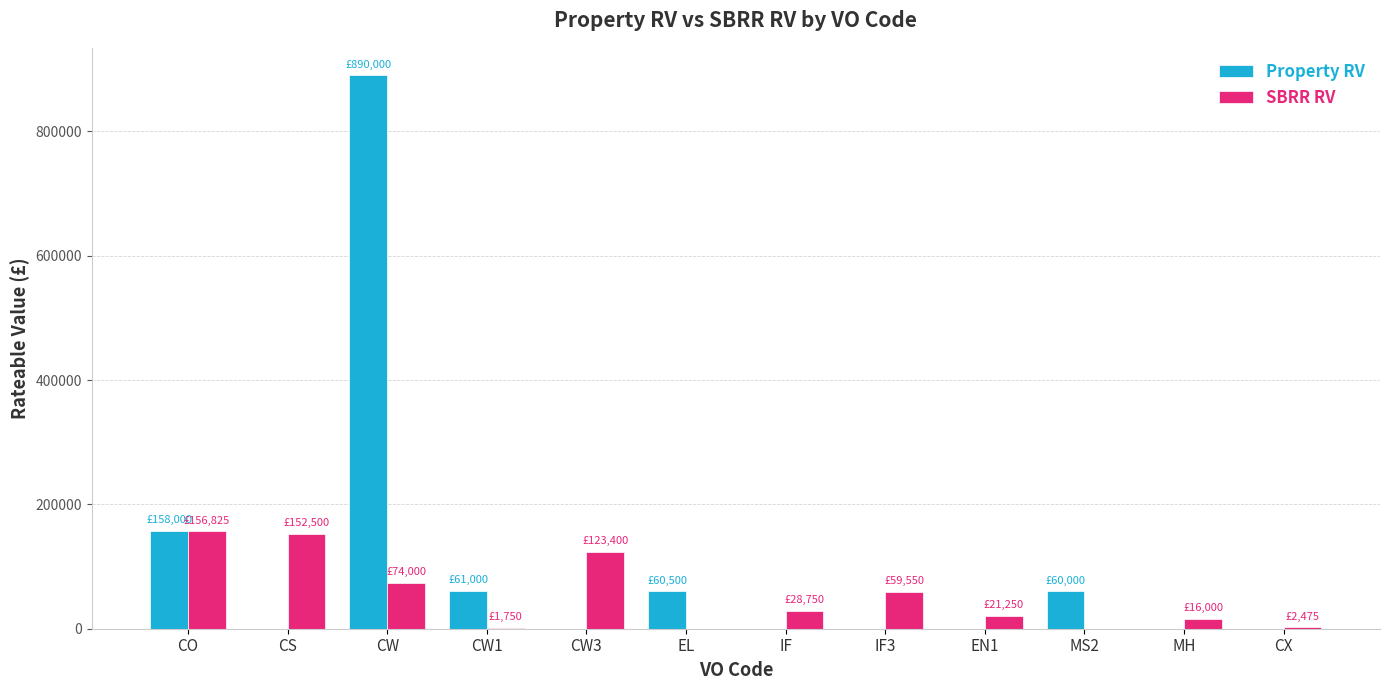

What is the highest value of the Property RV series?

890000